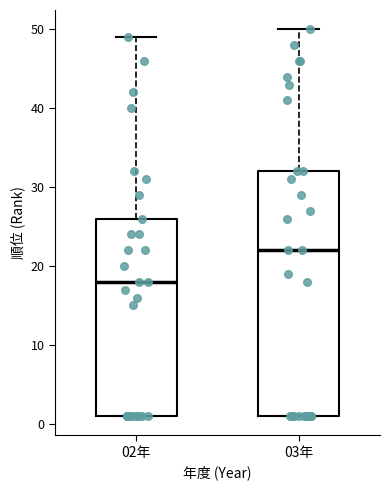

Reading left to right, read every box against the y-axis: the position of its median line, the range the box covers, and the ends of its whiskers. The values are not printed on the chart, so give them approximately, as read against the axis.

02年: median 18, box 1 to 26, whiskers 1 to 49
03年: median 22, box 1 to 32, whiskers 1 to 50